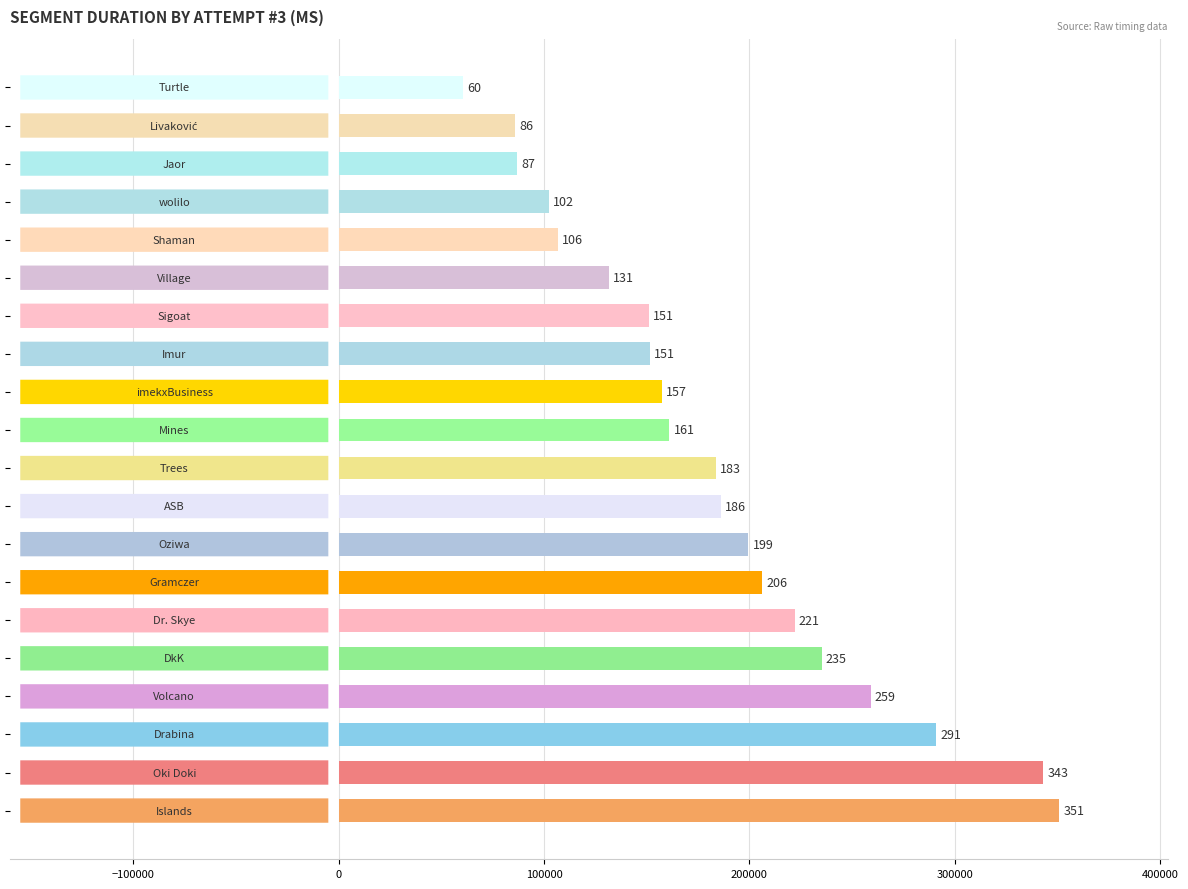

How many bars are there in total?

20